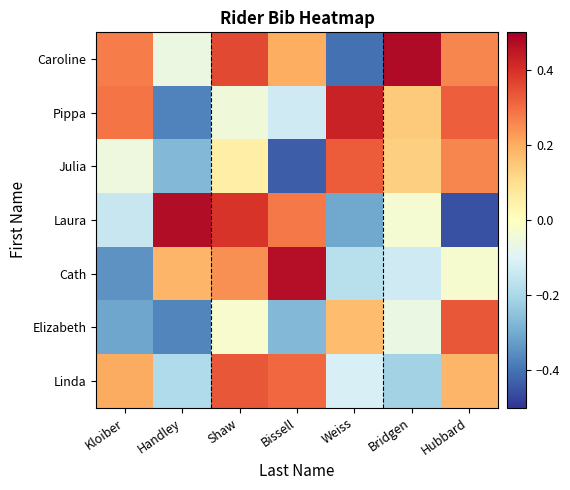

Rank the series at Bissell from highest to lowest value.

Cath, Linda, Laura, Caroline, Pippa, Elizabeth, Julia